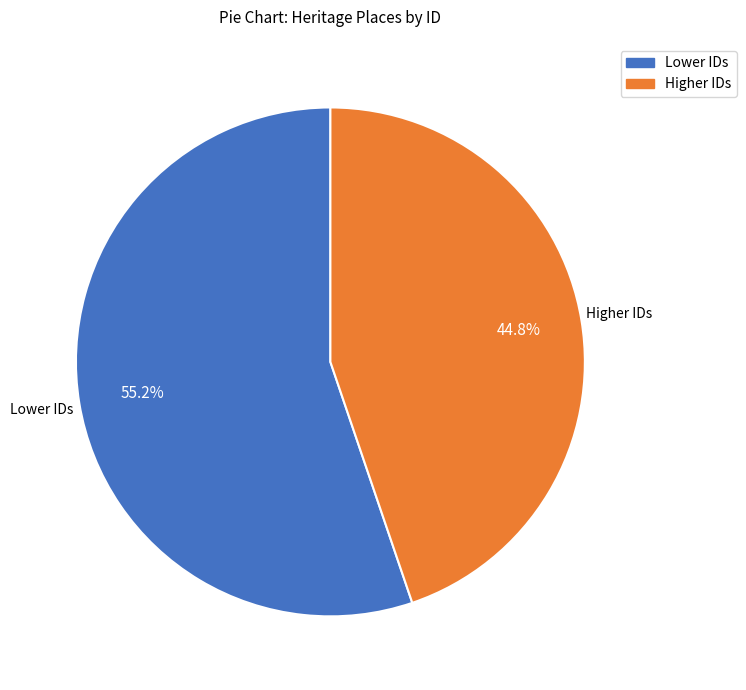

How many slices are in this pie chart?

2